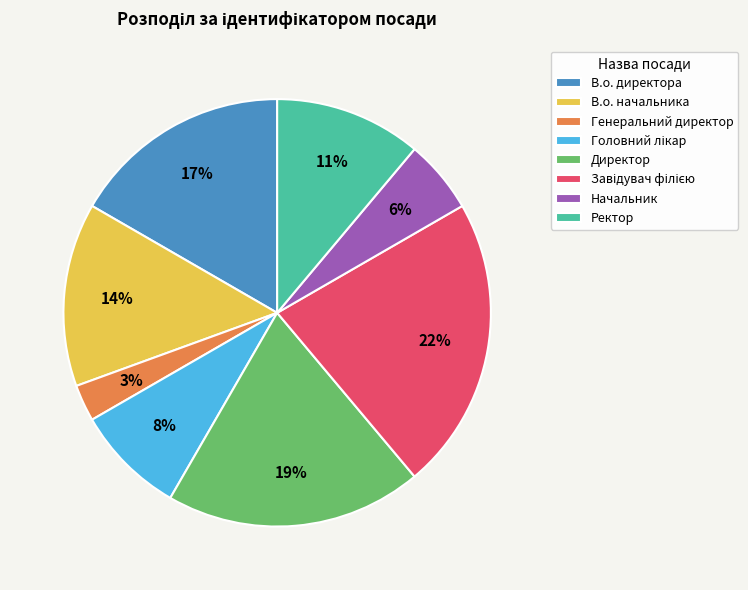

To the nearest percent, what percentage of the pie is Ректор?

11%